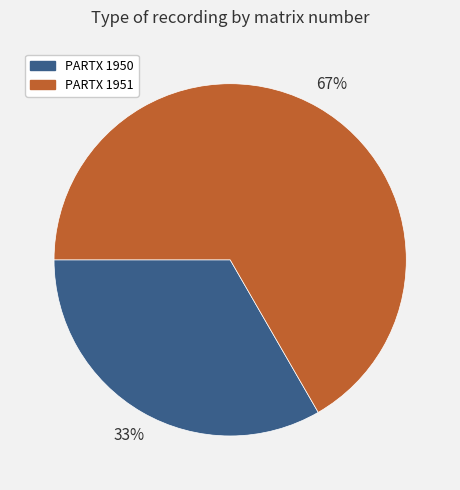

How many slices are in this pie chart?

2